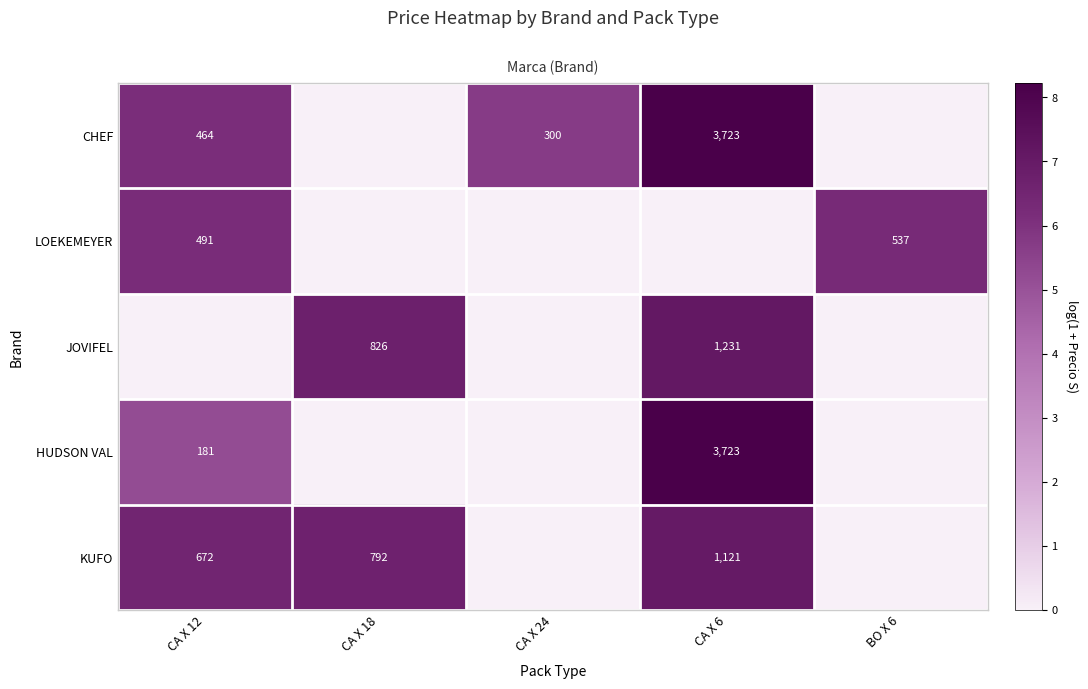

Is the value of row_0 at CA X 24 greater than the value of row_3 at CA X 12?

Yes